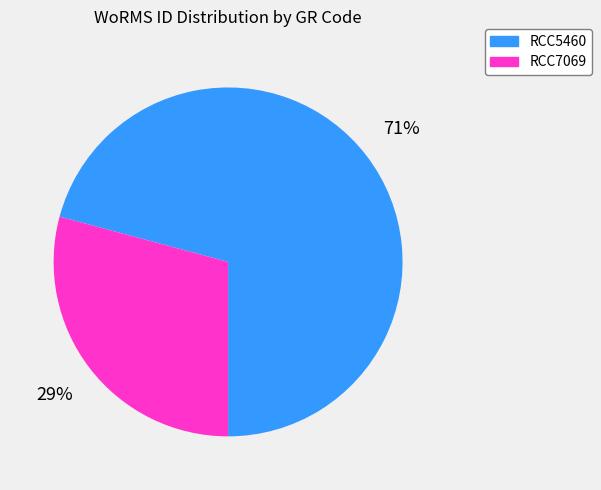

To the nearest percent, what is the average slice percentage?

50%